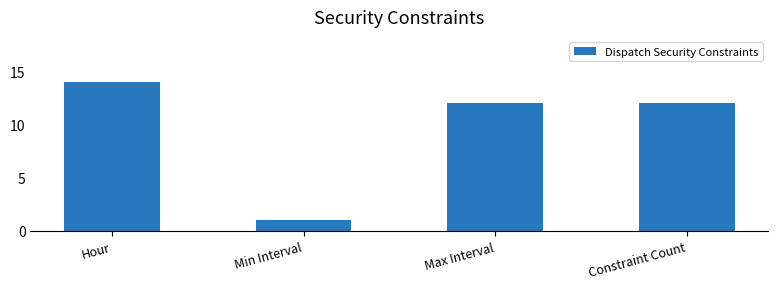

What is the value of the 2nd bar from the left?

1